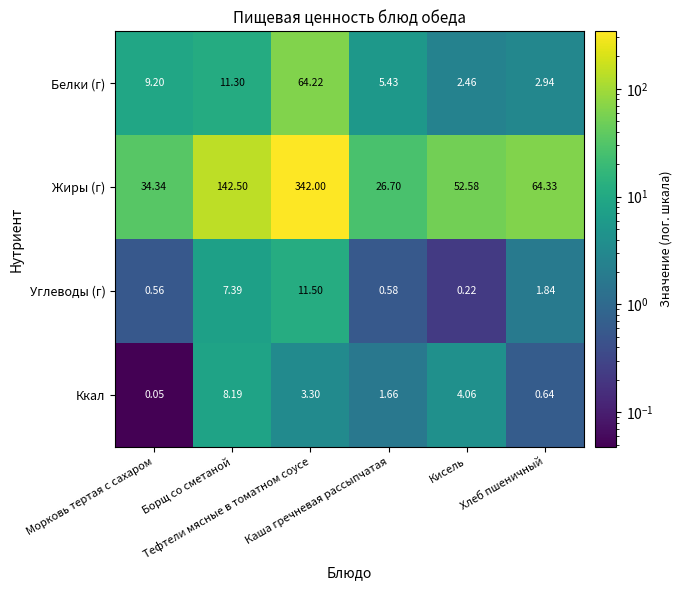

Rank the series by their maximum value, from highest to lowest.

Жиры (г), Белки (г), Углеводы (г), Ккал